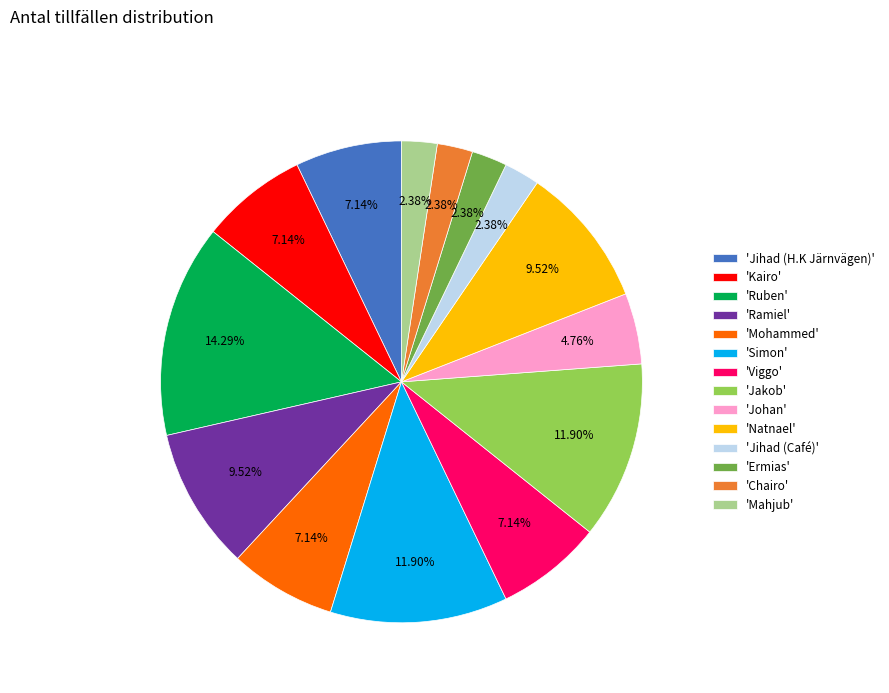

To the nearest percent, what is the difference between the largest and smallest slice percentages?

12%